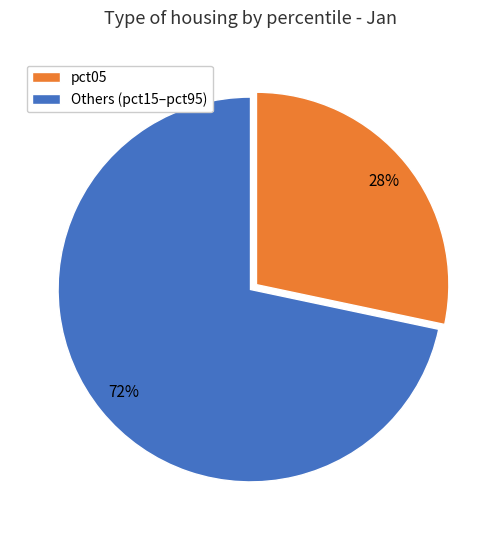

Which category has the biggest portion of the pie?

Others (pct15–pct95)